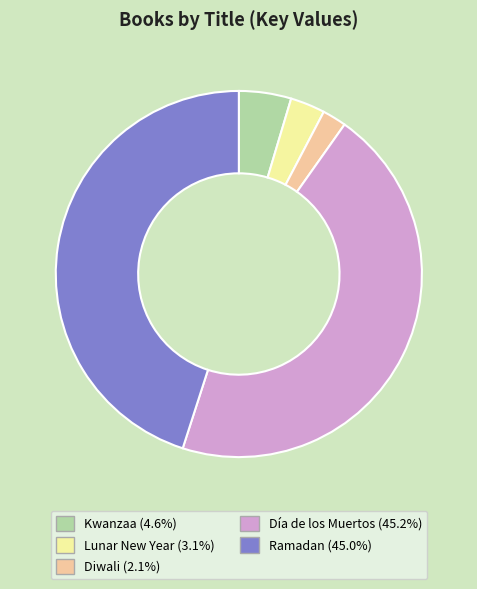

Combined, do Lunar New Year and Diwali account for over 50%?

No